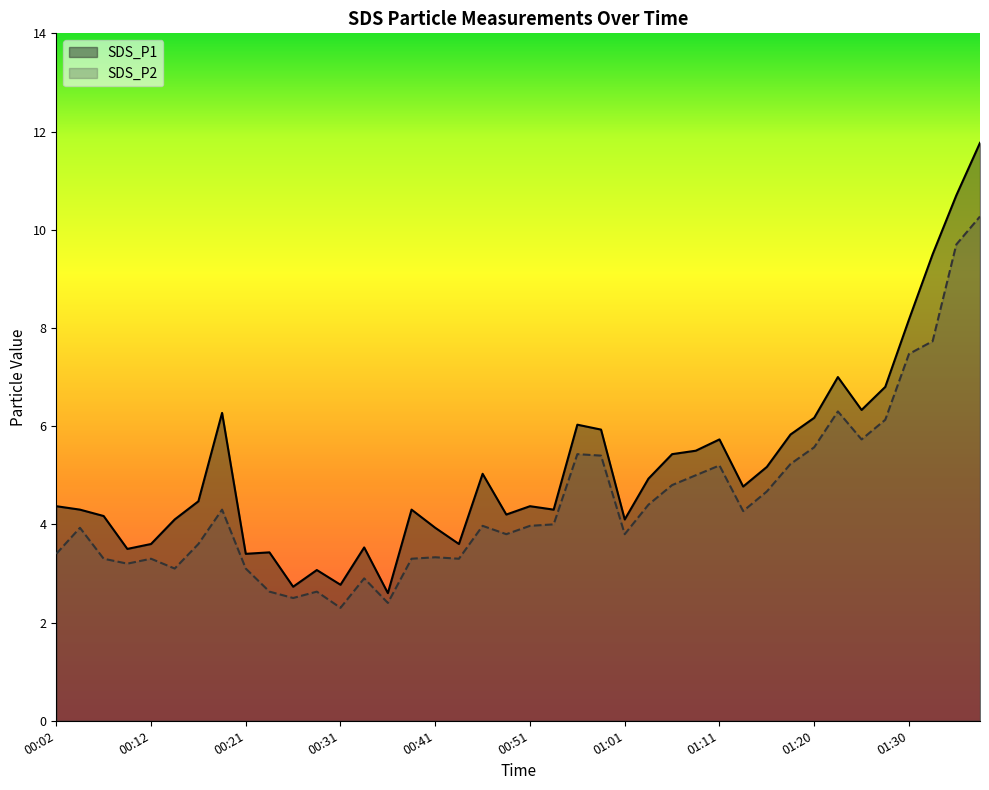

Which series changed the most between 00:07 and 01:06?

SDS_P2